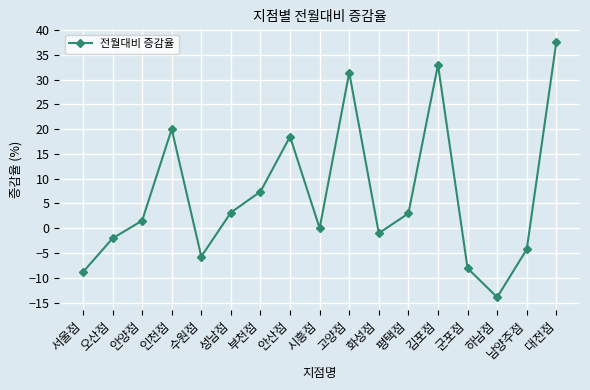

Which category has the lowest value across all series?

하남점